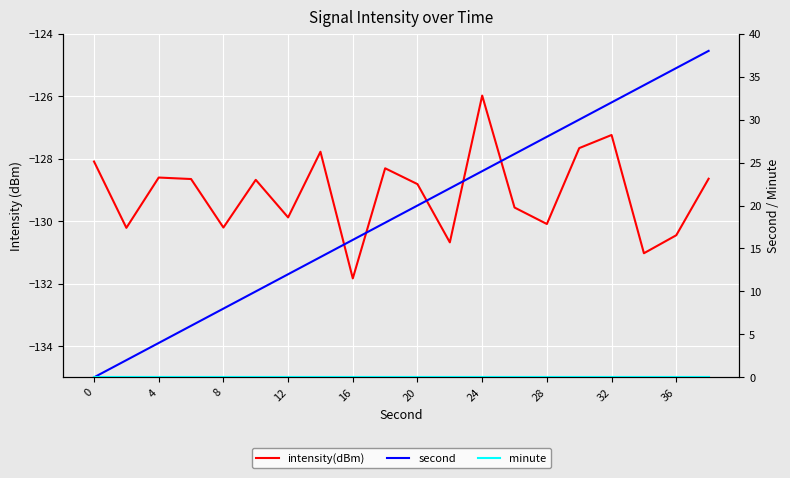

In intensity(dBm), how many points are lower than both neighbors (excluding endpoints)?

7